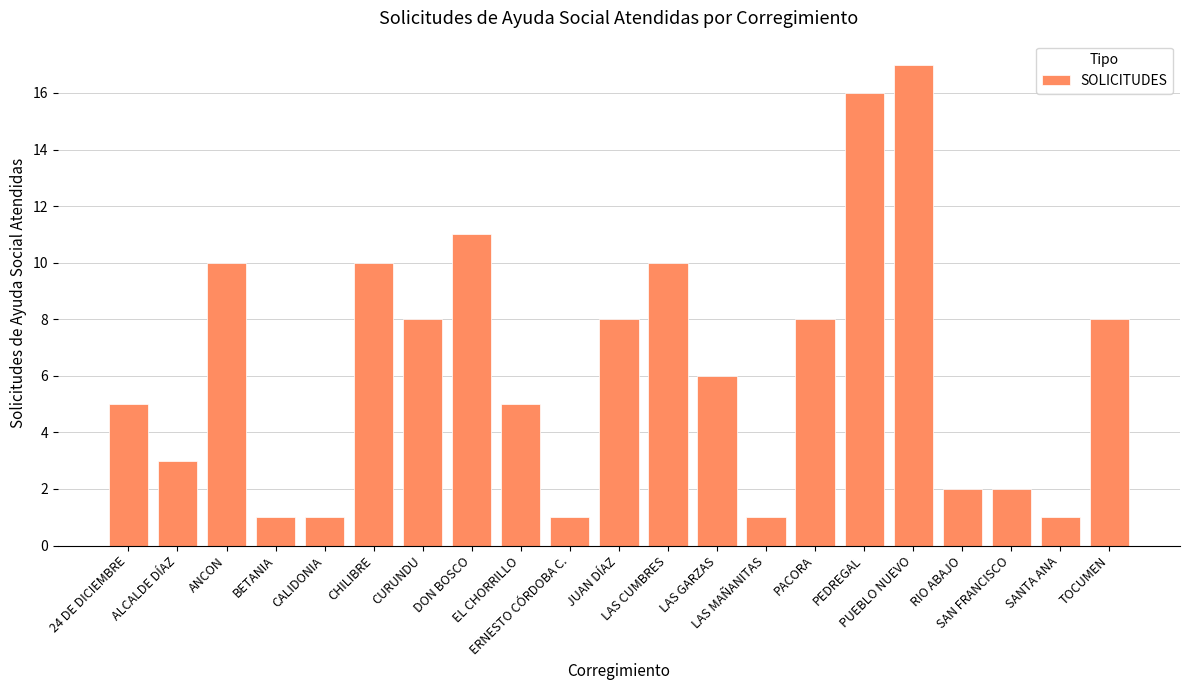

The chart shows a value of 17 at PUEBLO NUEVO. True or false?

True